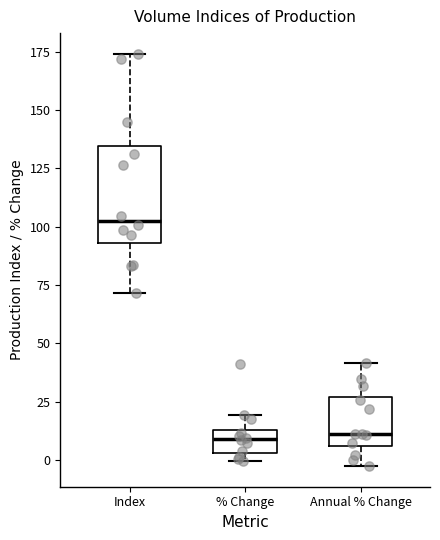

Where does the median line of the box for Annual % Change sit on the y-axis? The values are not printed on the chart, so give them approximately, as read against the axis.

10